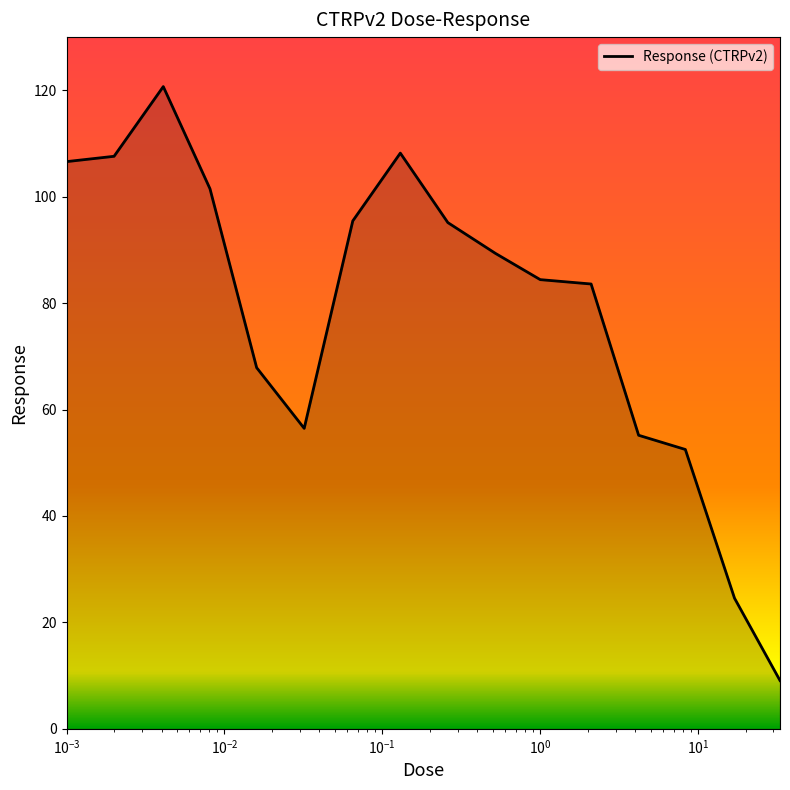

What is the difference between the maximum and minimum values?

111.6